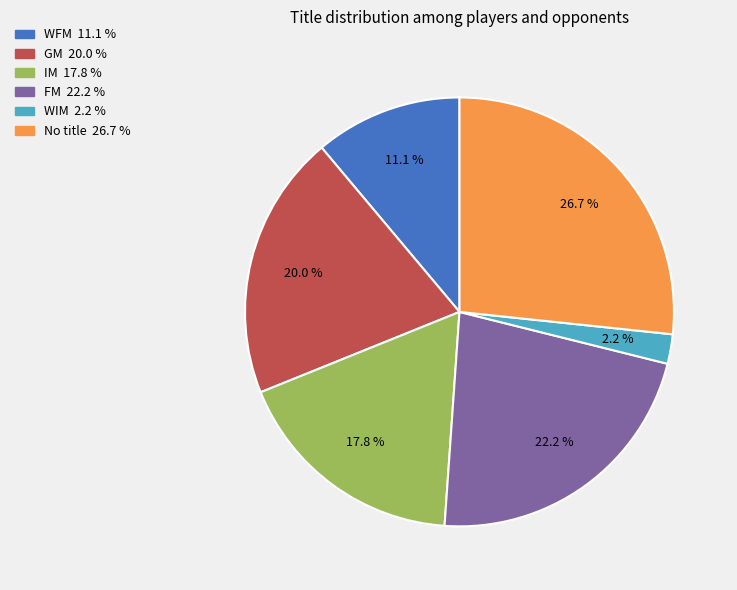

To the nearest percent, what is the average slice percentage?

17%